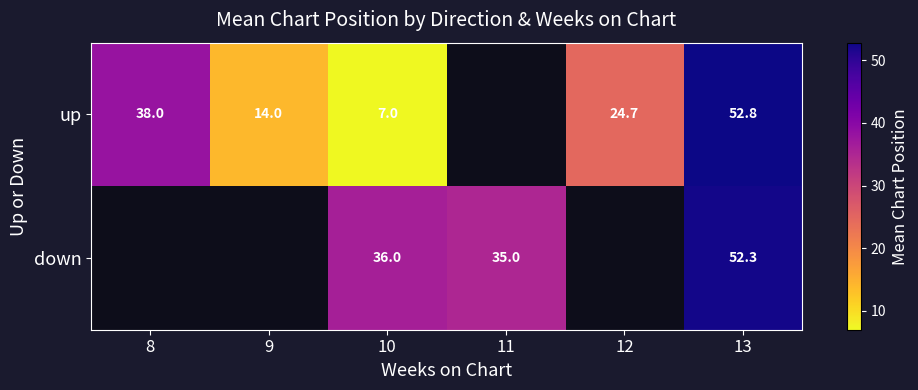

True or false: up has a value of 91.6 at 13.

False